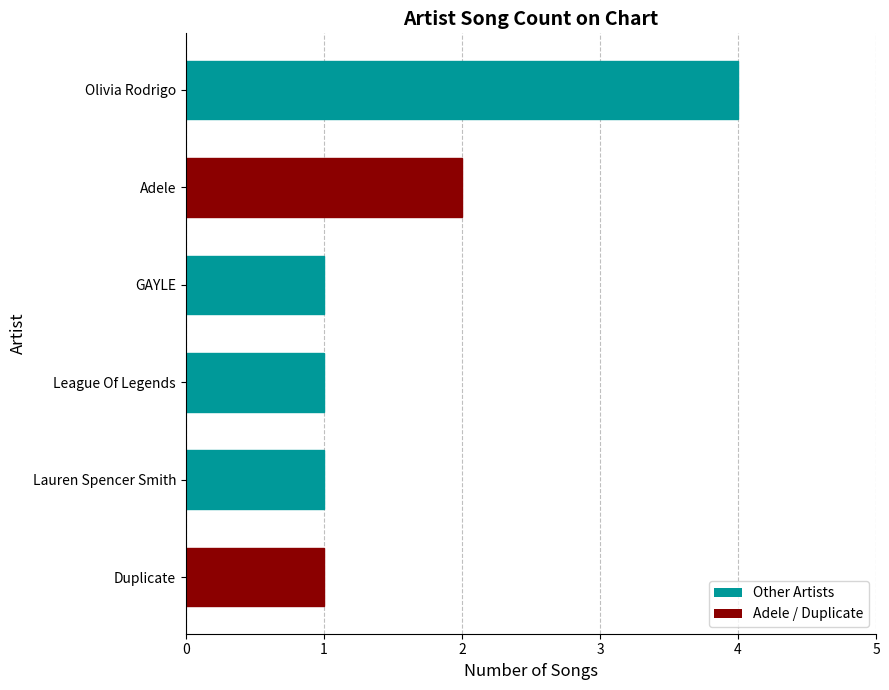

Between Duplicate and Adele, which is larger?

Adele